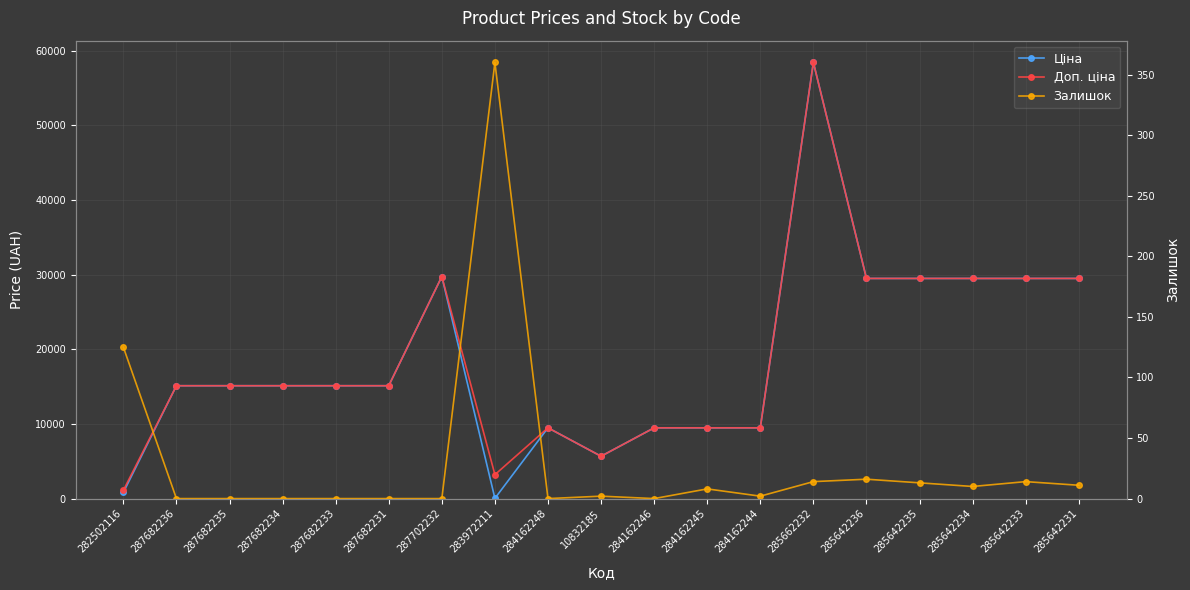

Count the number of categories in the chart.

19